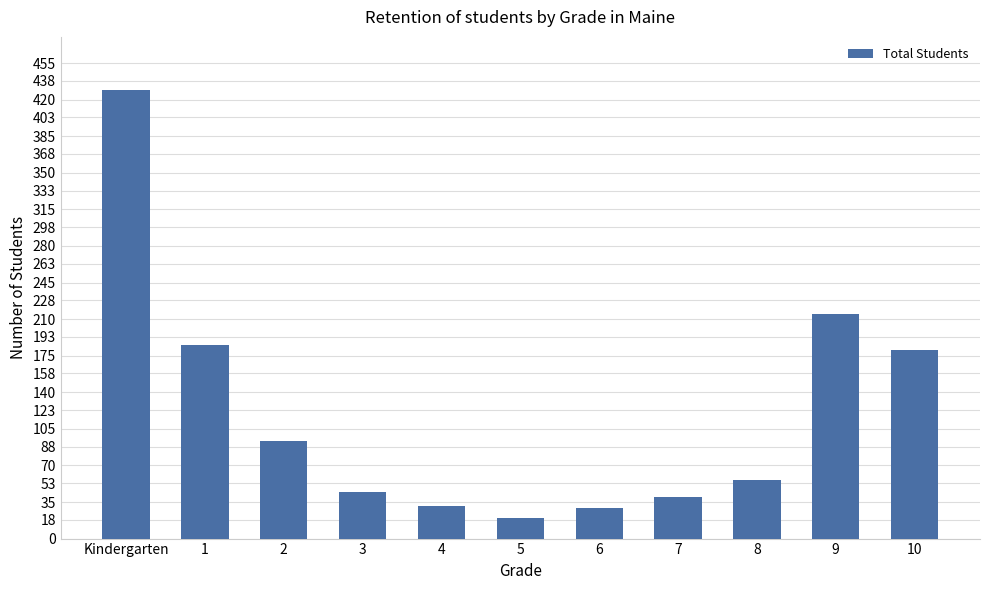

The chart shows a value of 13 at 6. True or false?

False